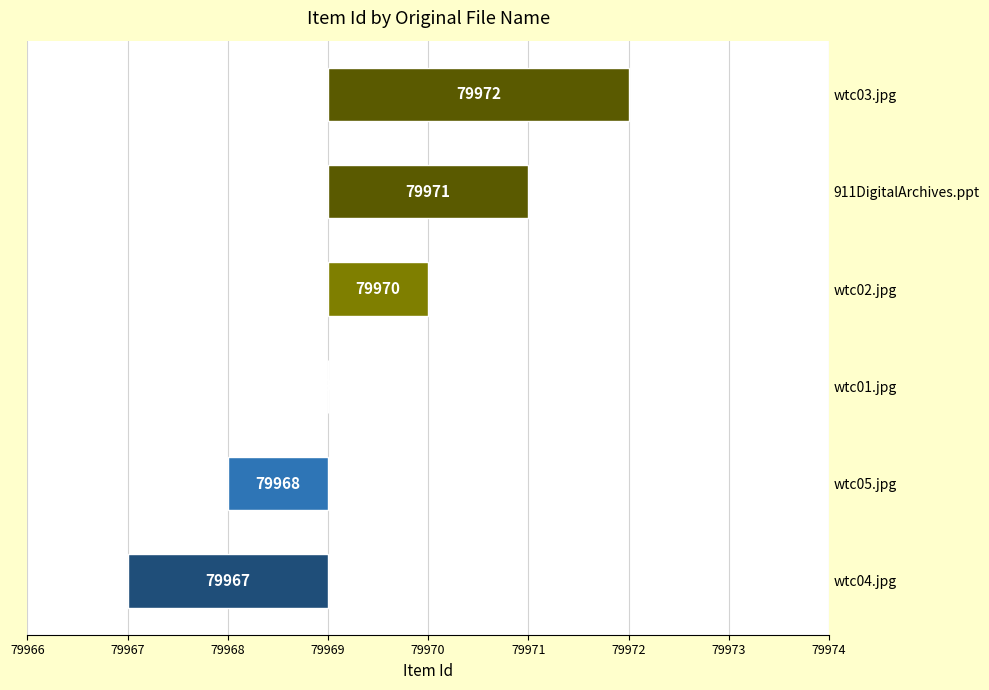

How many bars are there in total?

6